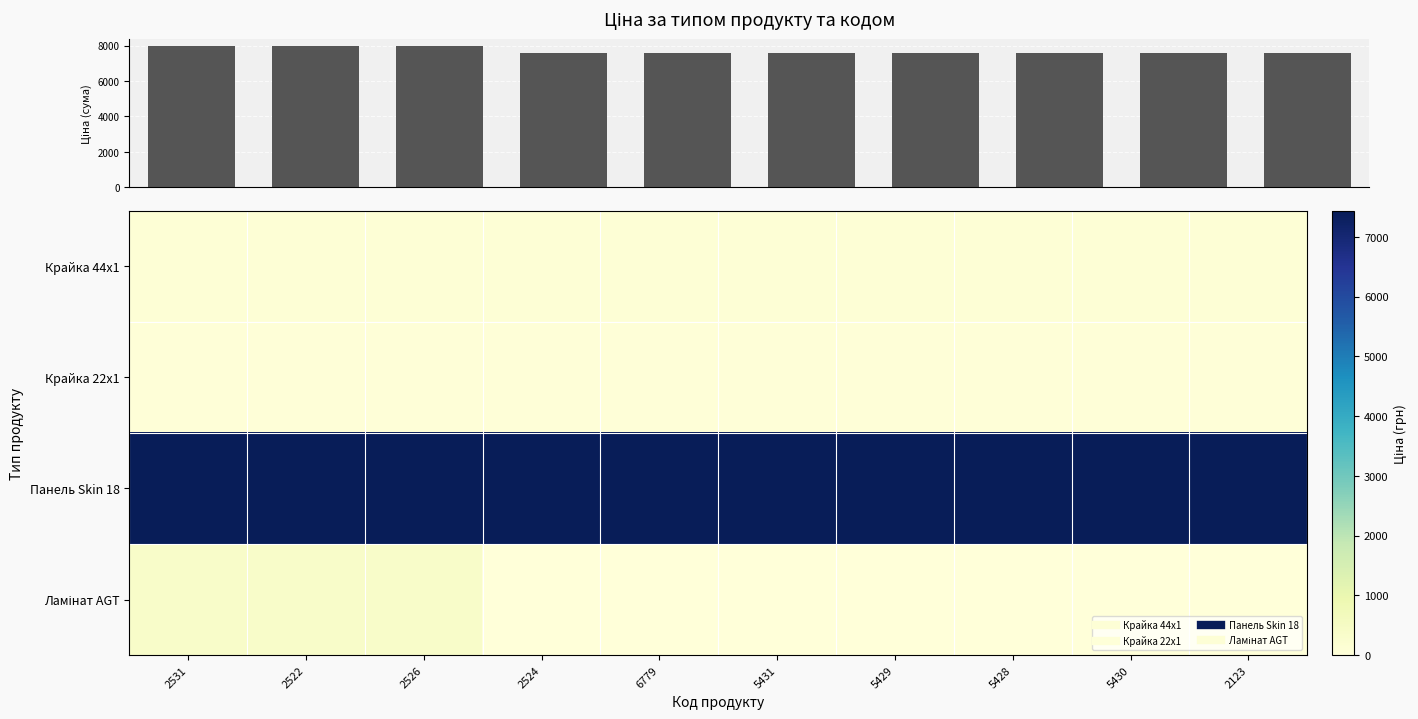

What is the difference between the highest and lowest values at 5430?

7436.2